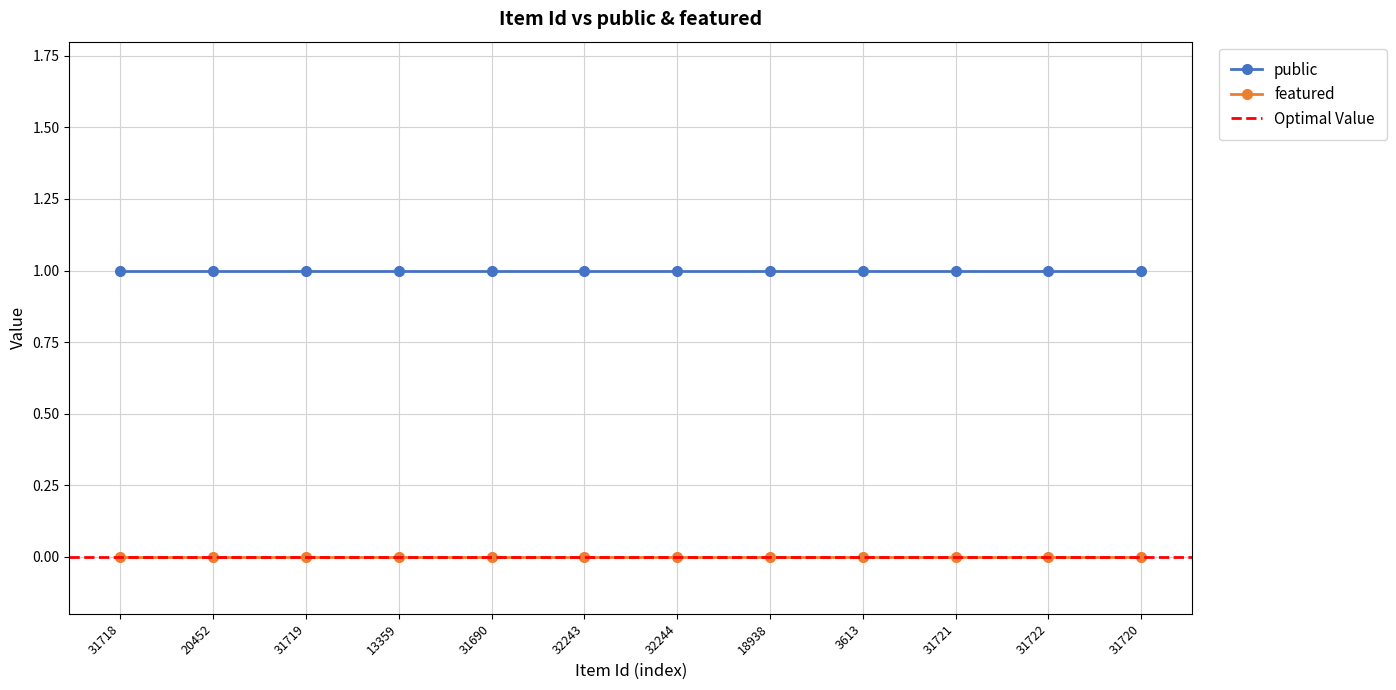

What is the label of the 9th point from the right?

13359